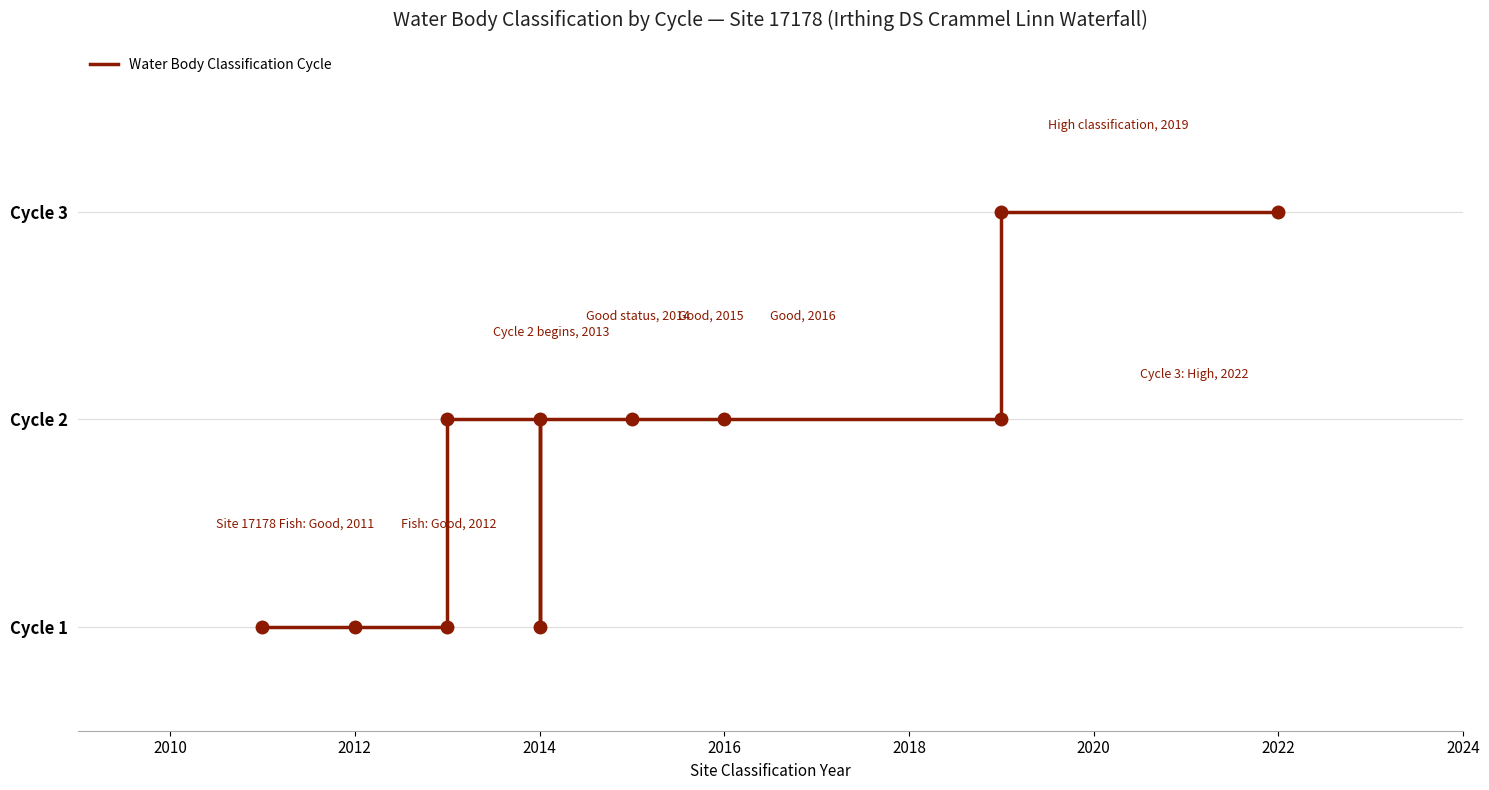

How many values are between 1 and 2?

9